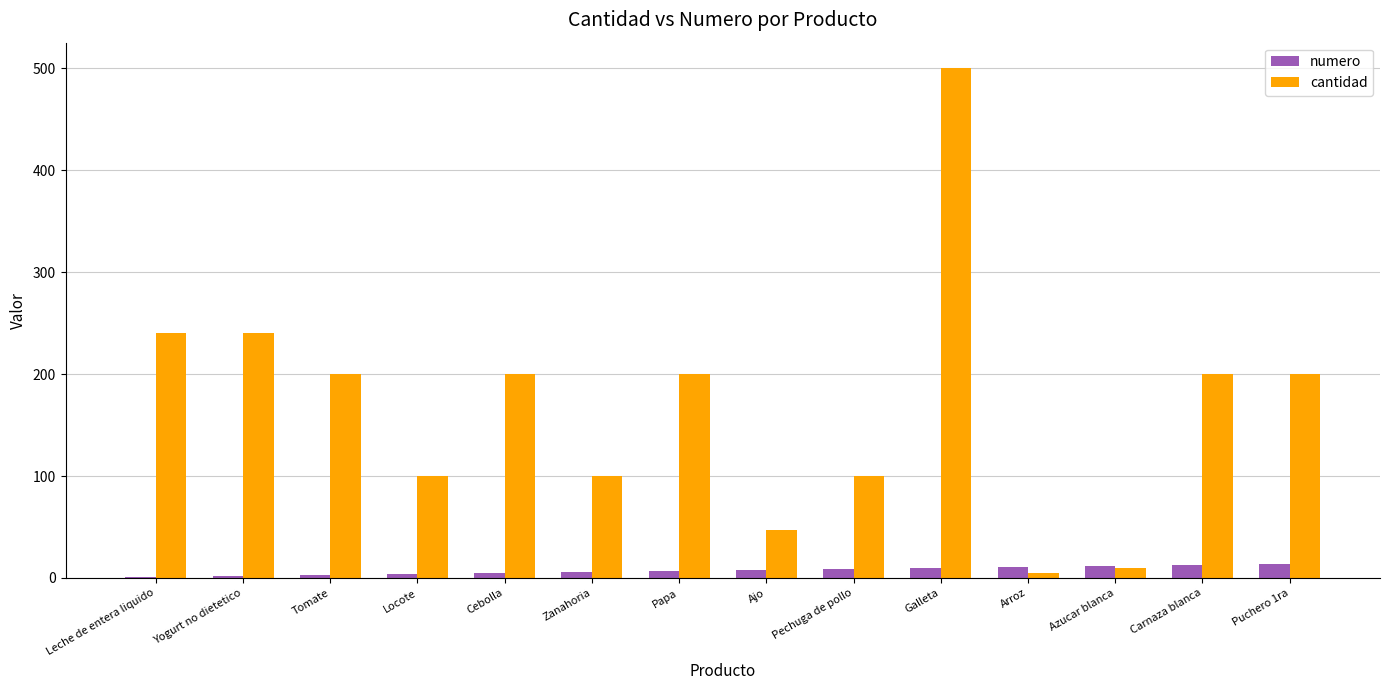

The cantidad series shows 31 at Ajo. True or false?

False